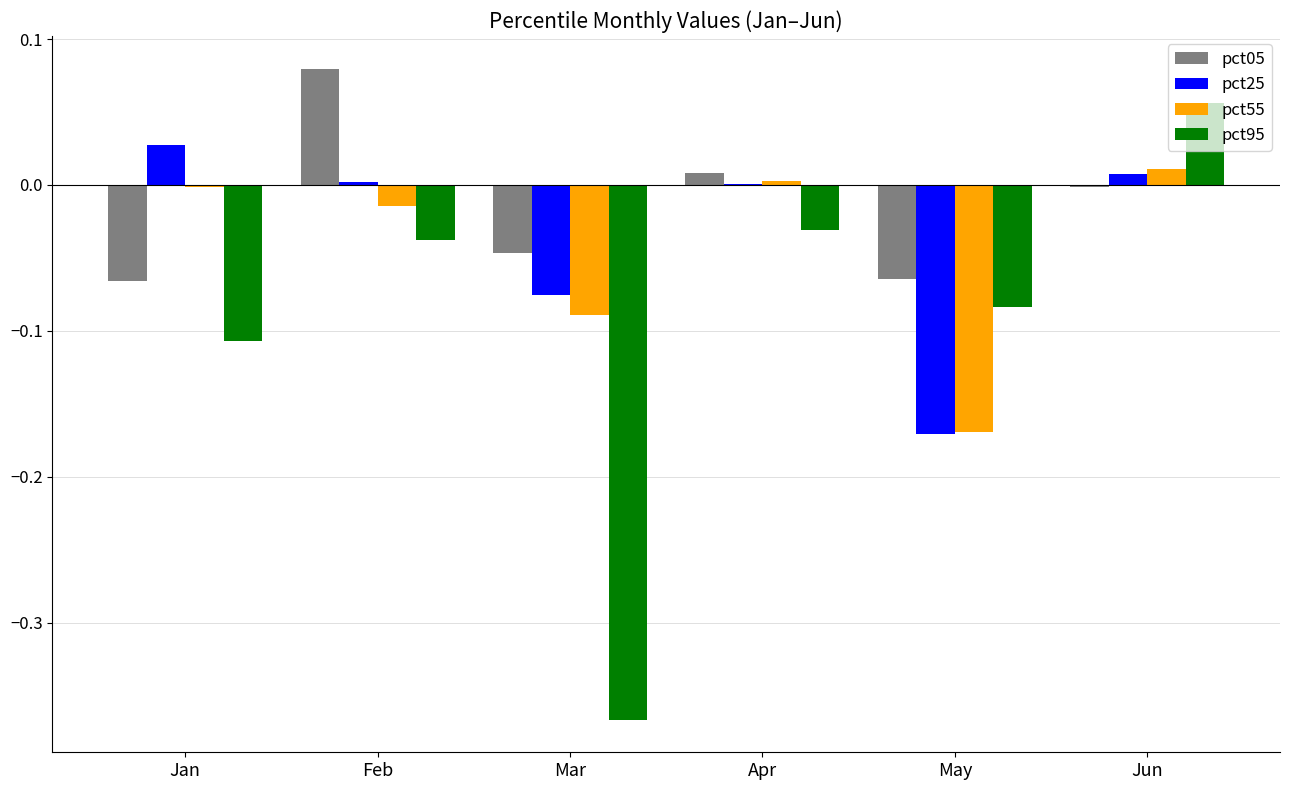

Are the bars grouped side by side (vs. stacked)?

Yes